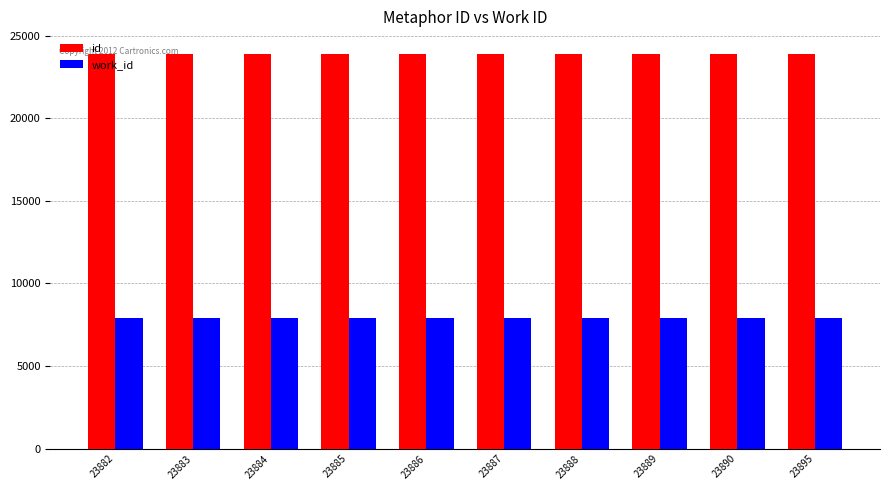

Is it true that id equals 23882 at 23882?

True